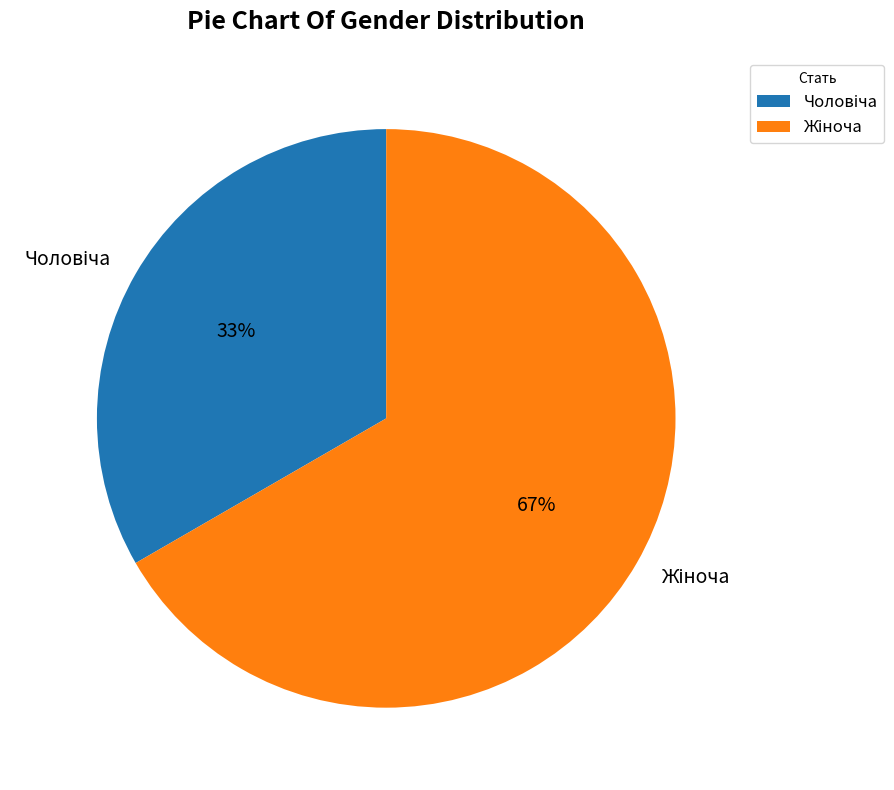

Count the number of slices in the pie.

2